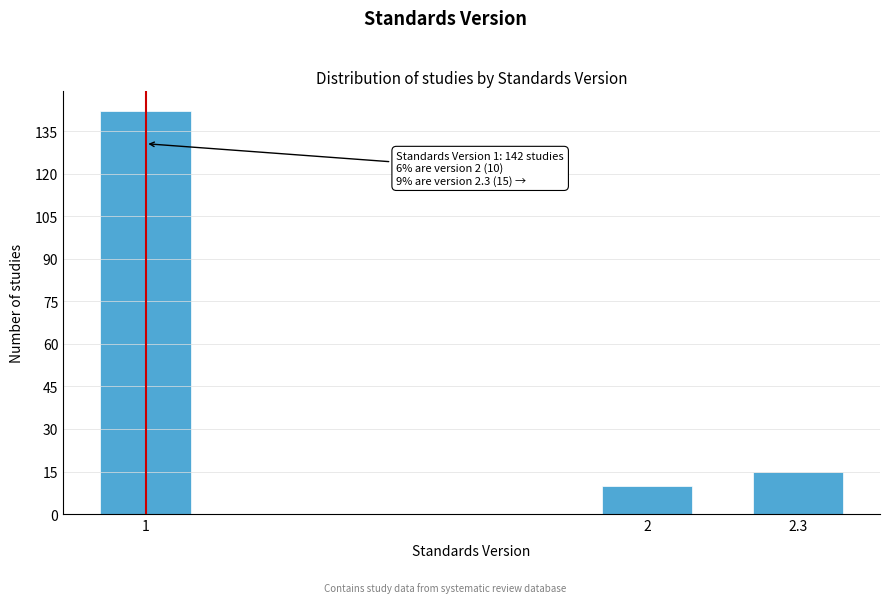

Reading left to right, what are all the values shown in this chart?

142	10	15